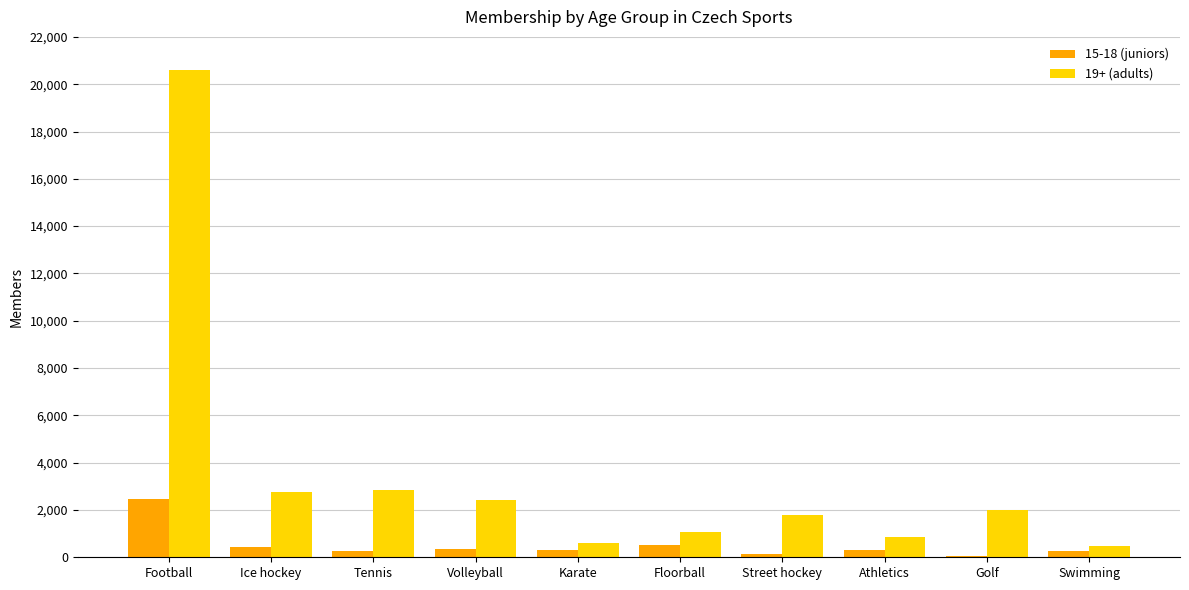

What is the total value across all series at Football?

23082